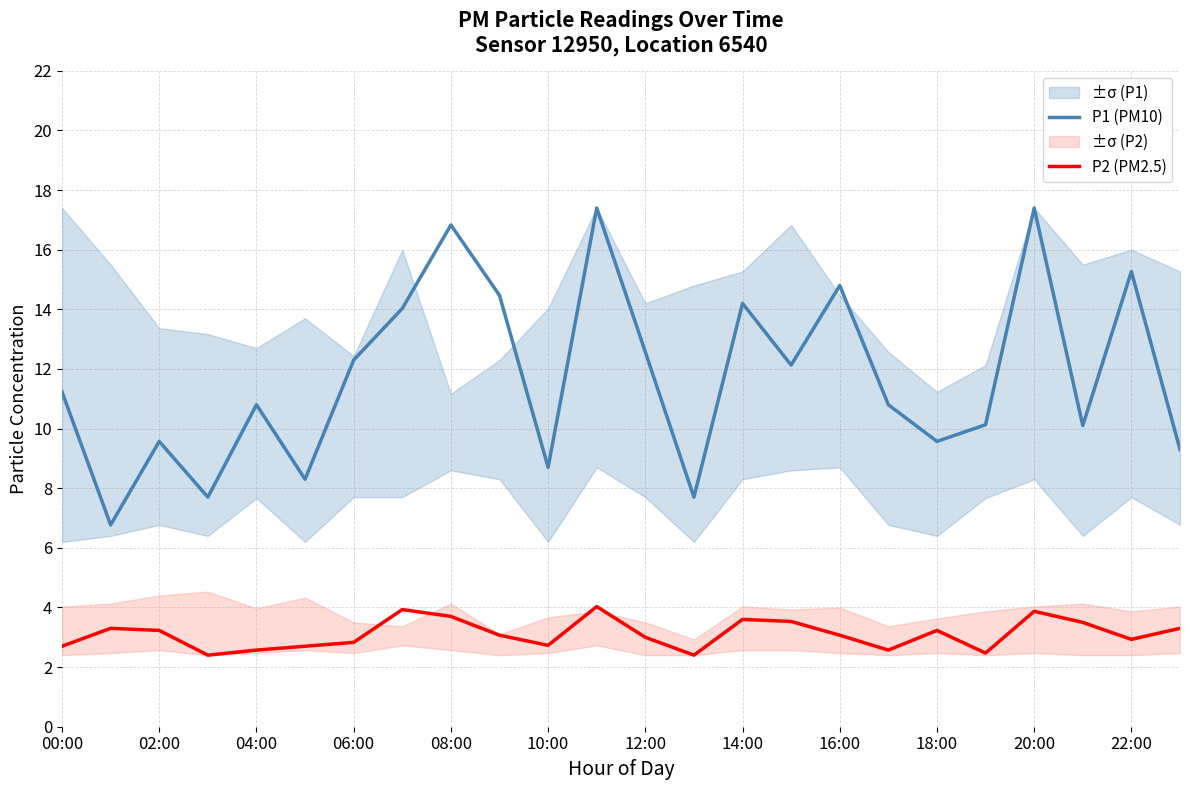

List the series in order of their overall mean, highest first.

P1 (PM10), P2 (PM2.5)